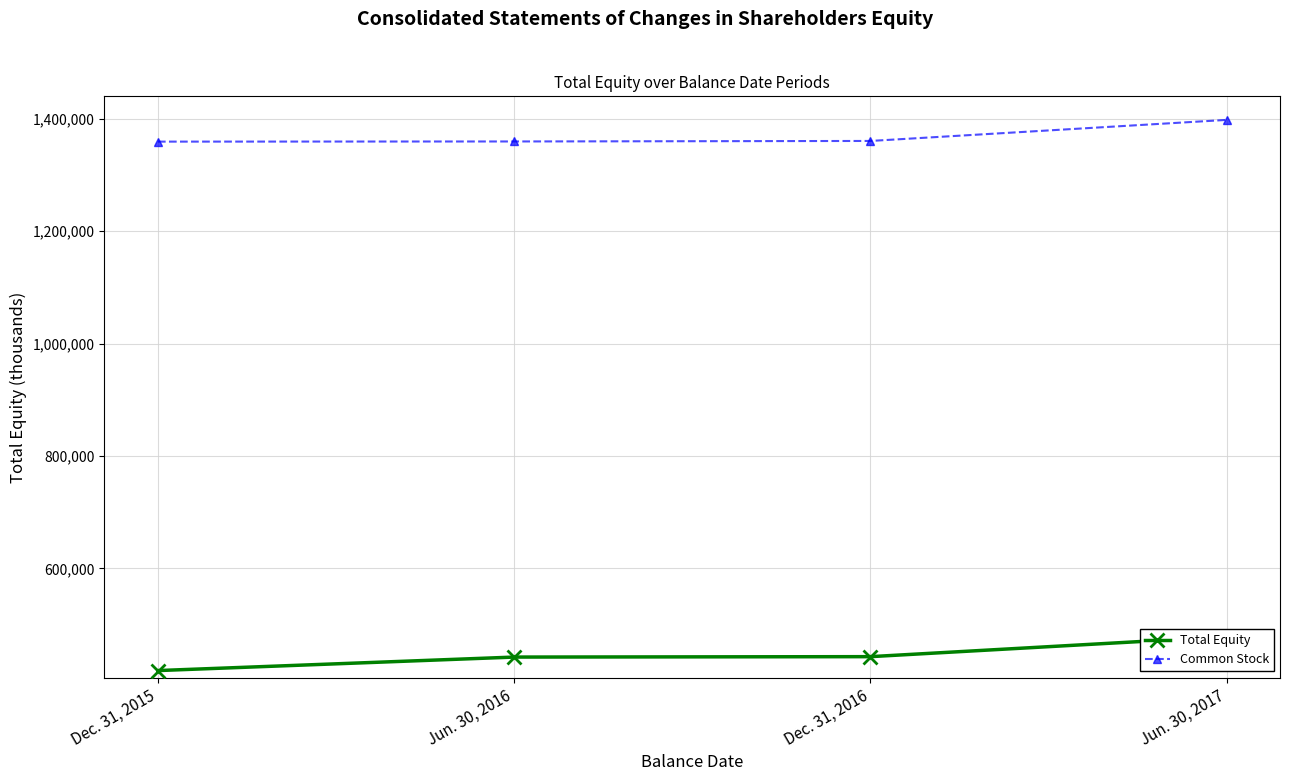

Which series has the largest range (max minus min)?

Total Equity